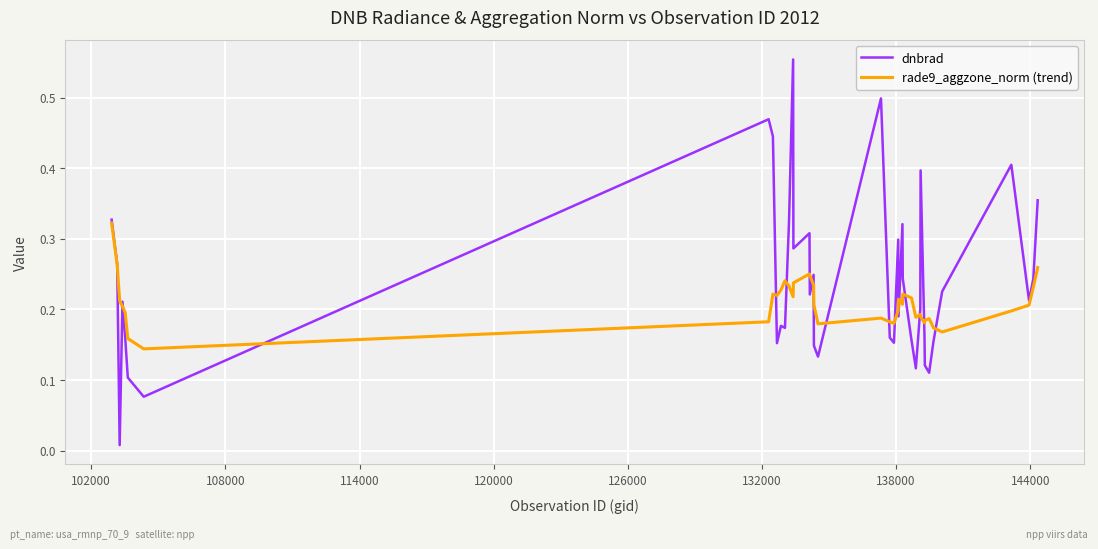

How many times do dnbrad and rade9_aggzone_norm (trend) cross each other?

18